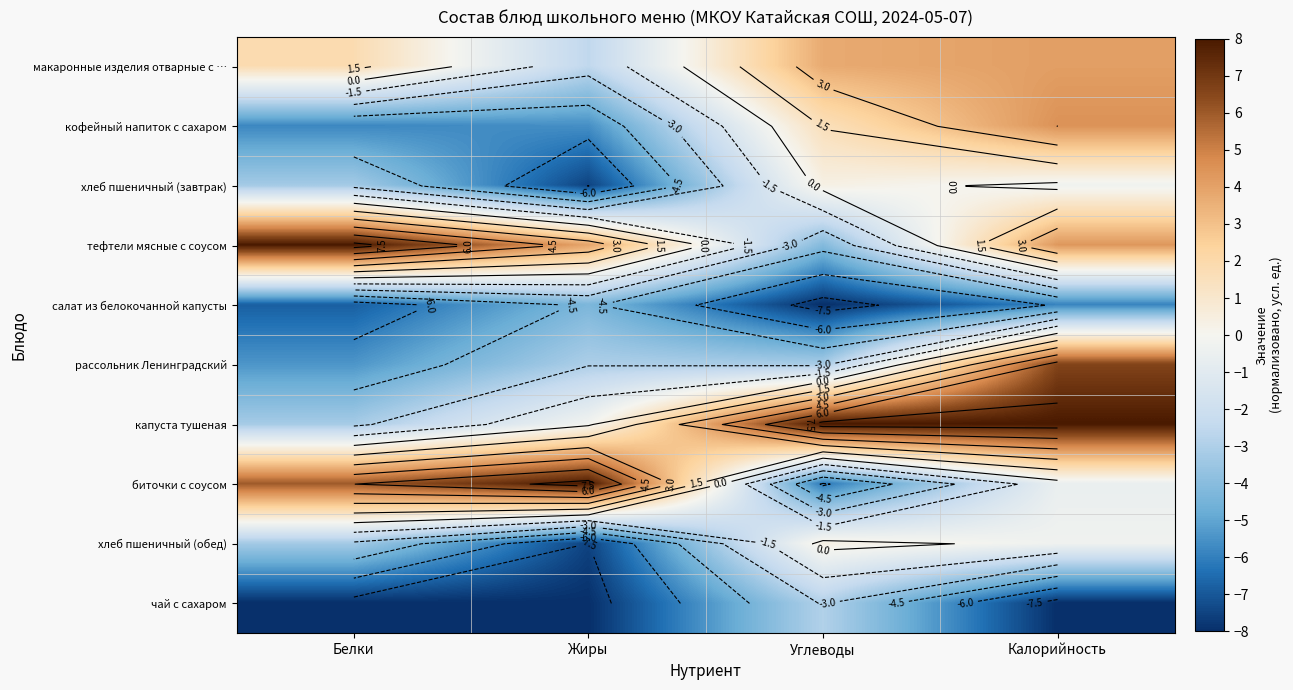

How many series are shown in this chart?

10